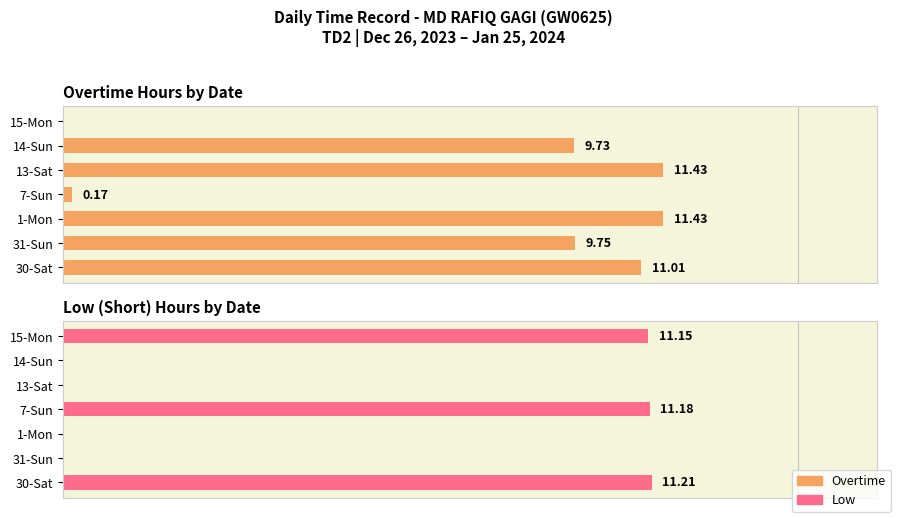

How many values in the Low series exceed 0?

3